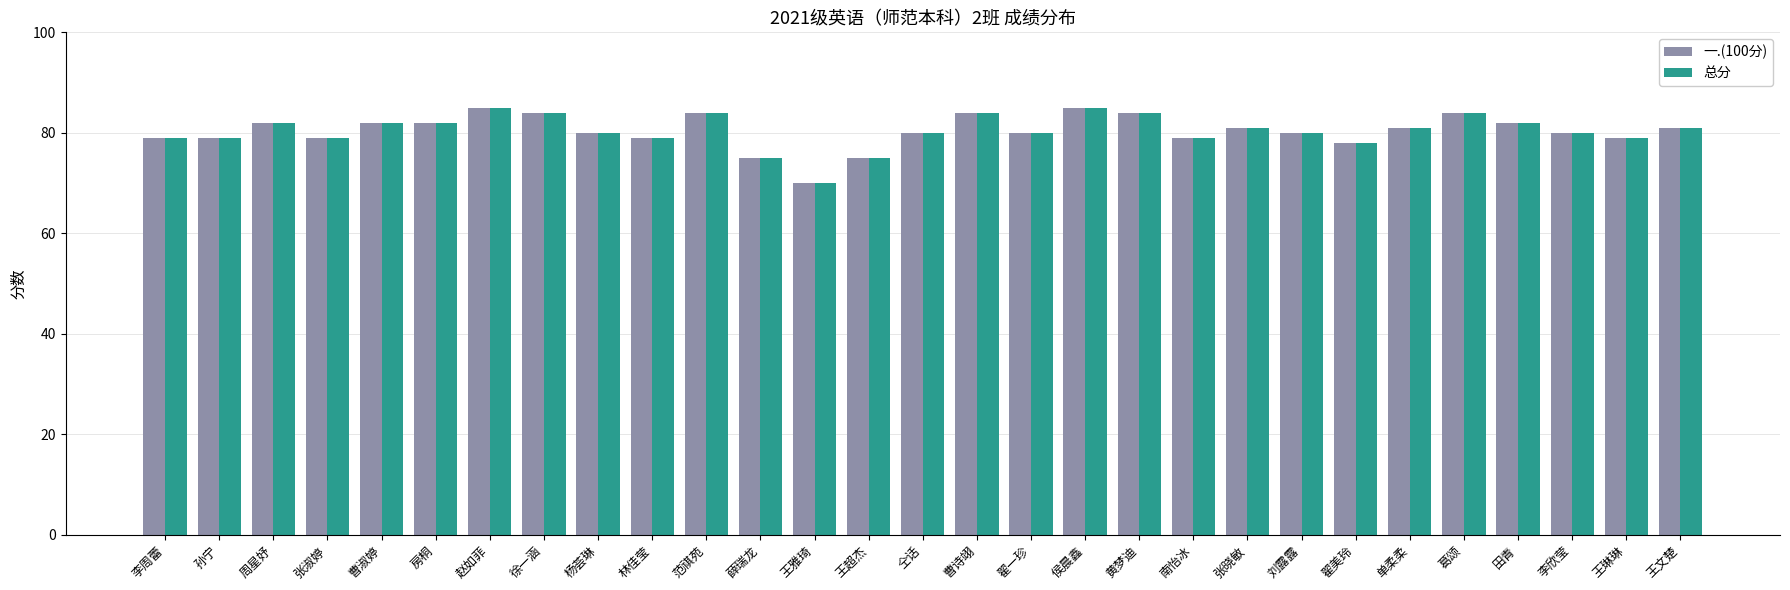

The value of 总分 at 范祺苑 is 21. True or false?

False